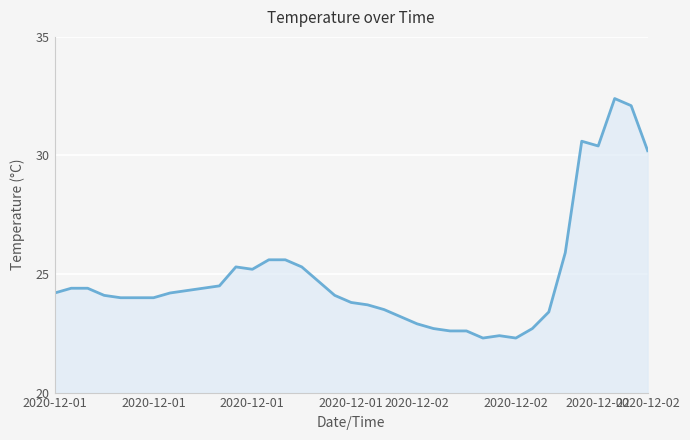

What is the difference between the second highest and second lowest values?

9.8